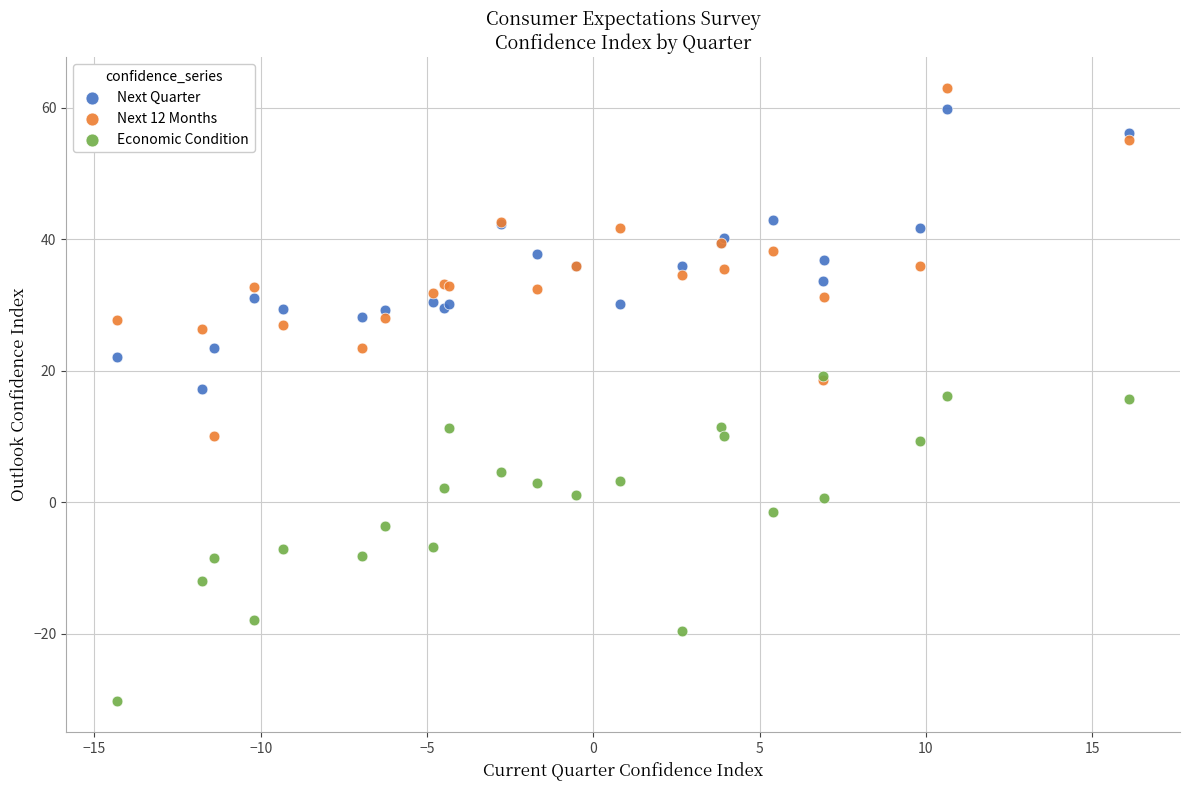

Which series reaches the minimum Y coordinate?

Economic Condition